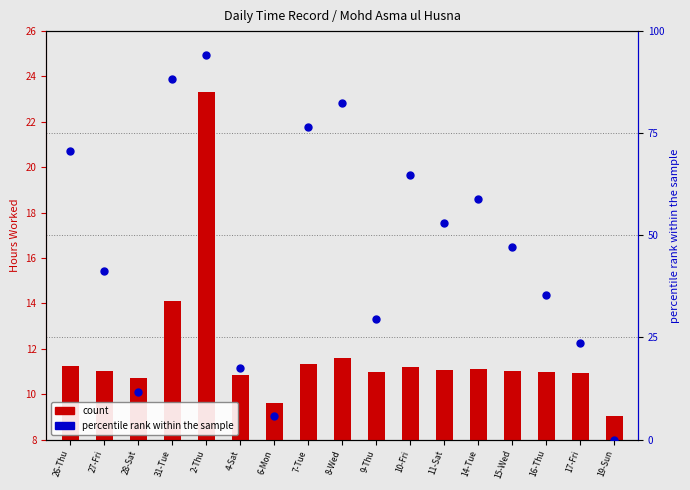

Is the value of percentile rank within the sample at 16-Thu greater than the value of count at 11-Sat?

Yes